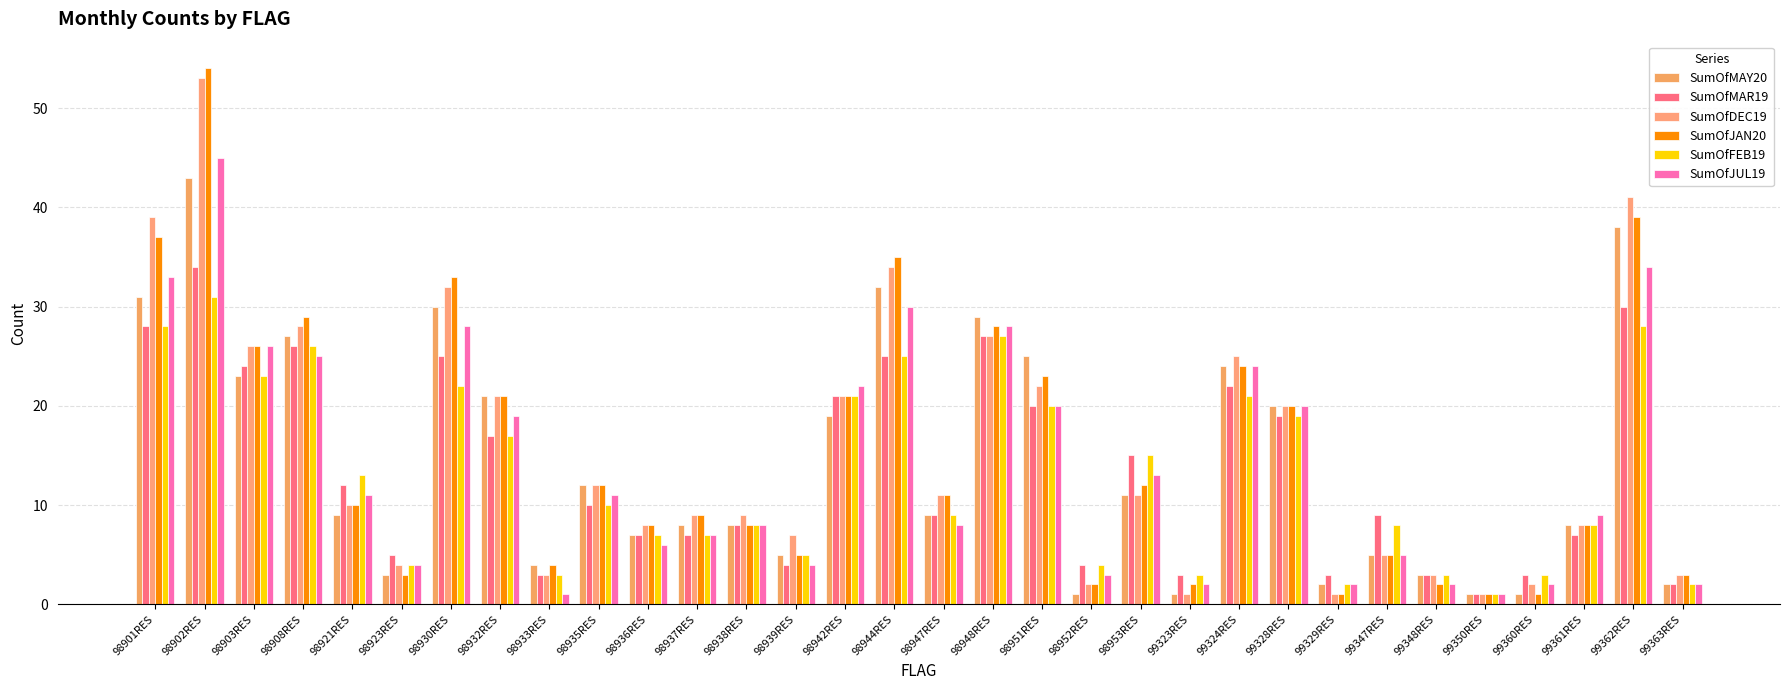

What is the maximum value shown in the chart?

54